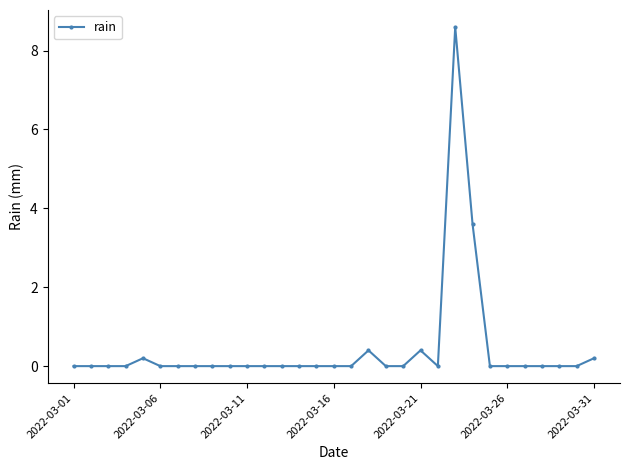

What is the sum of all values?

13.4